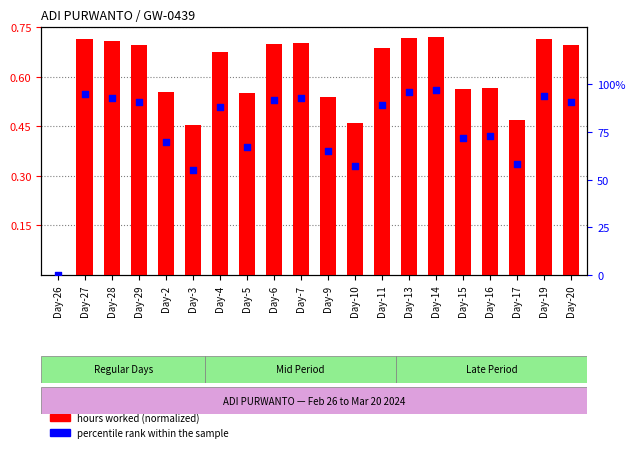

Which series reaches the minimum Y coordinate?

hours worked (normalized)